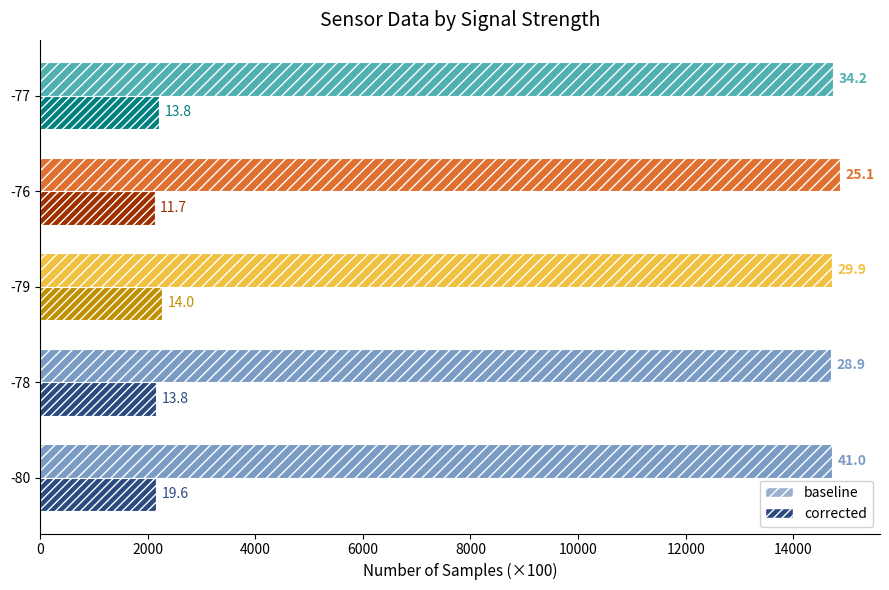

What is the value of the corrected bar at the 5th from the left?

2214.1